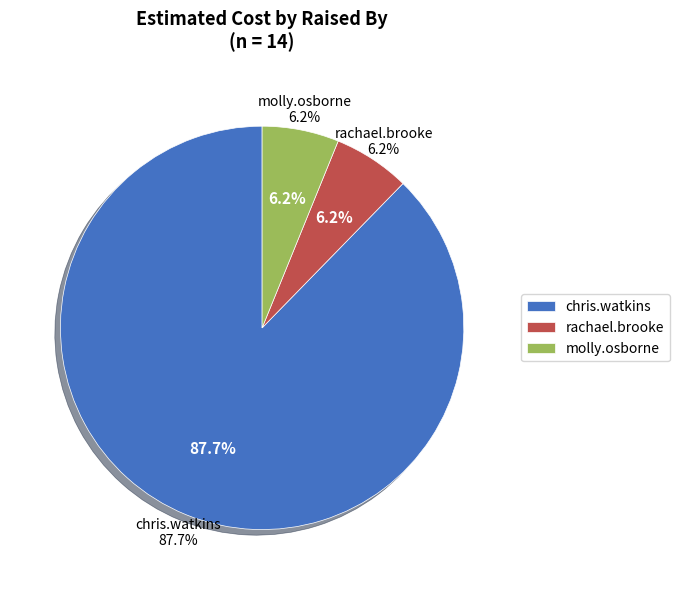

Which category accounts for the majority?

chris.watkins